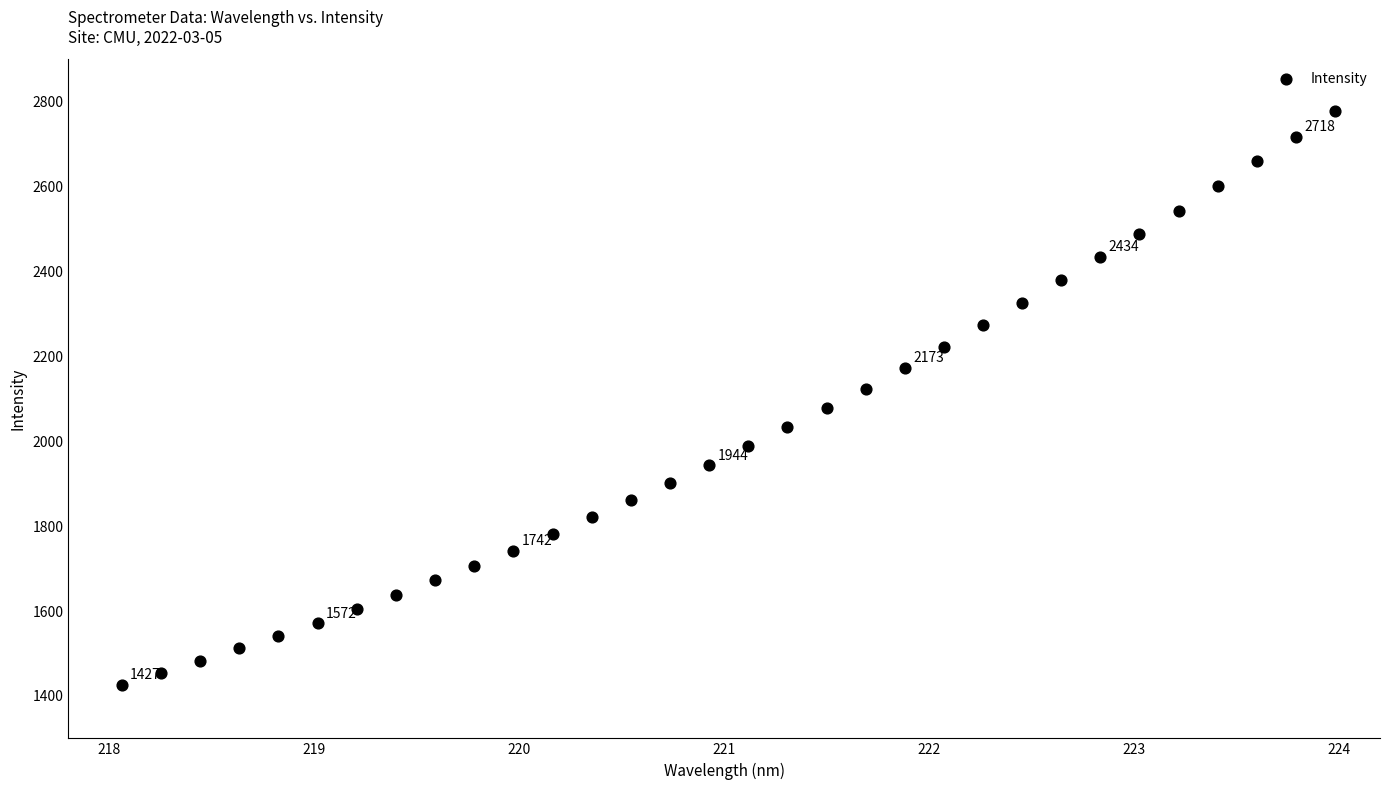

What is the range of X values (max minus min)?

5.9